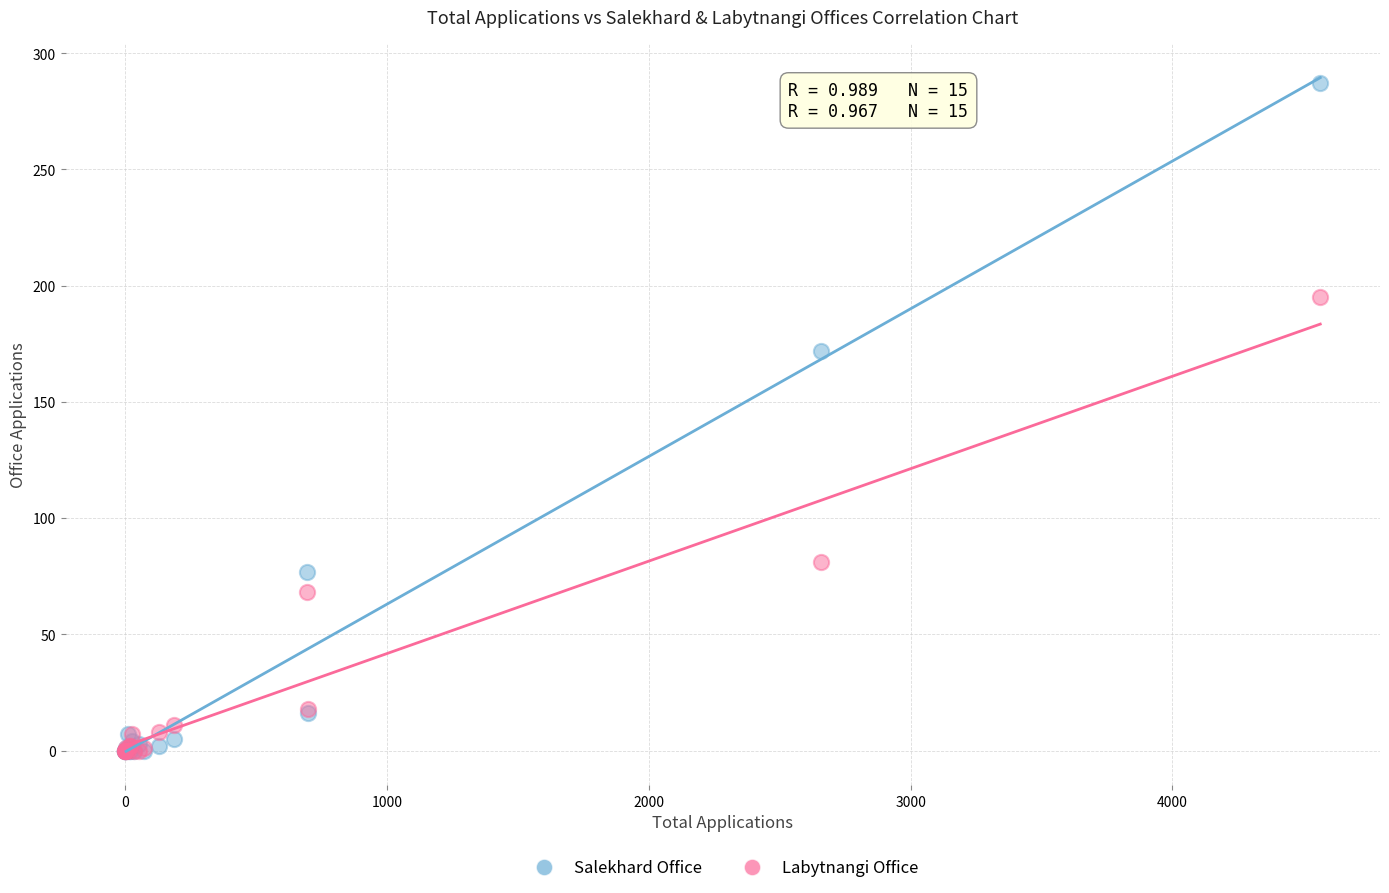

Which series has the largest Y range (max minus min)?

Salekhard Office